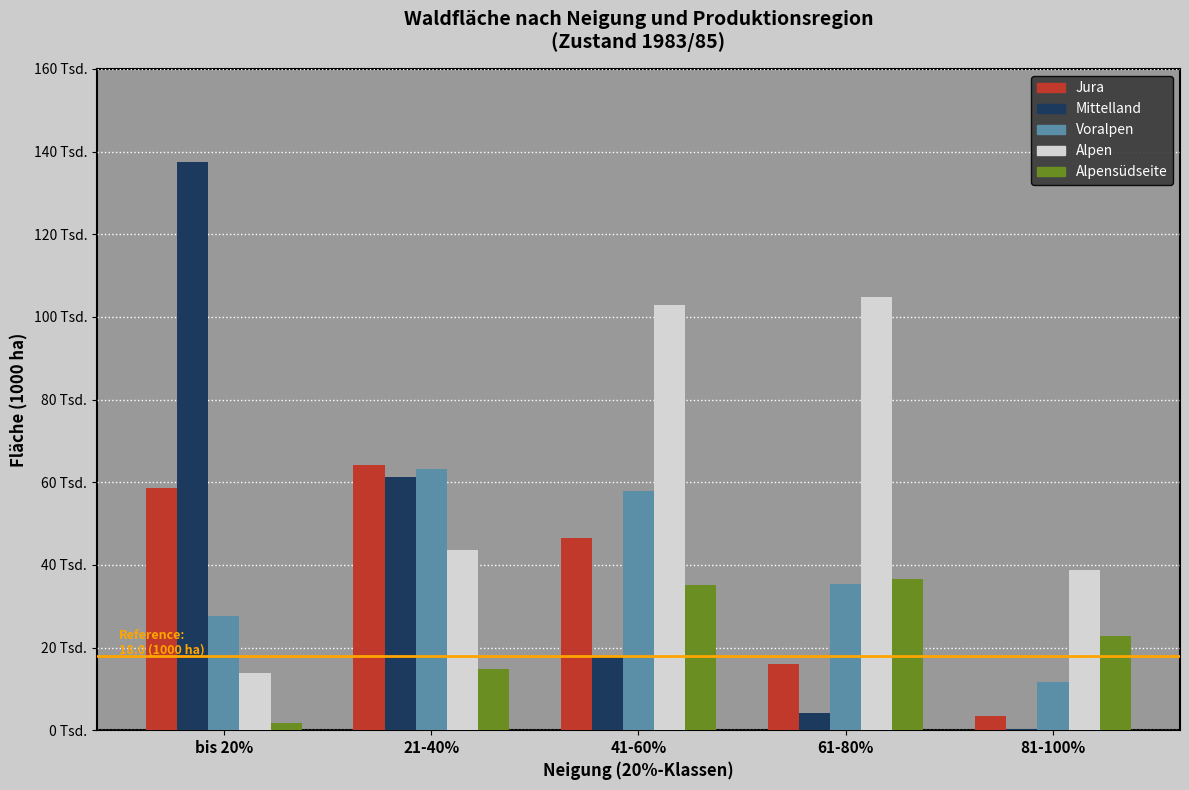

What is the label of the 2nd bar from the left?

21-40%